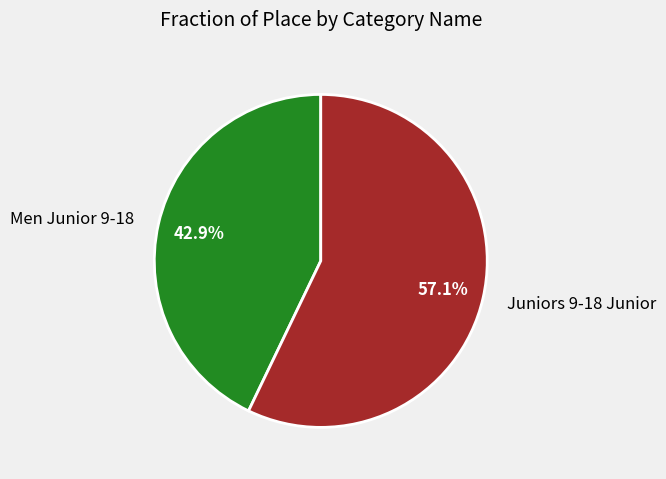

To the nearest percent, what portion does Men Junior 9-18 represent?

43%